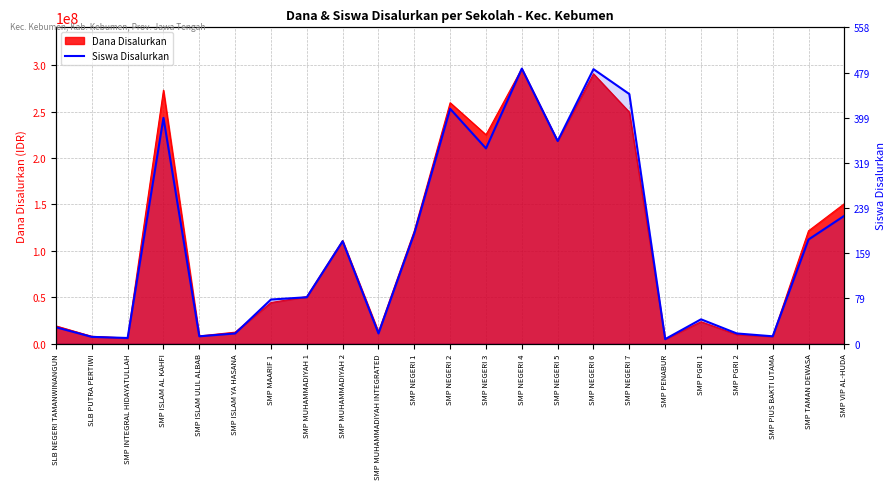

At which category does the data reach its first local peak?

SMP ISLAM AL KAHFI